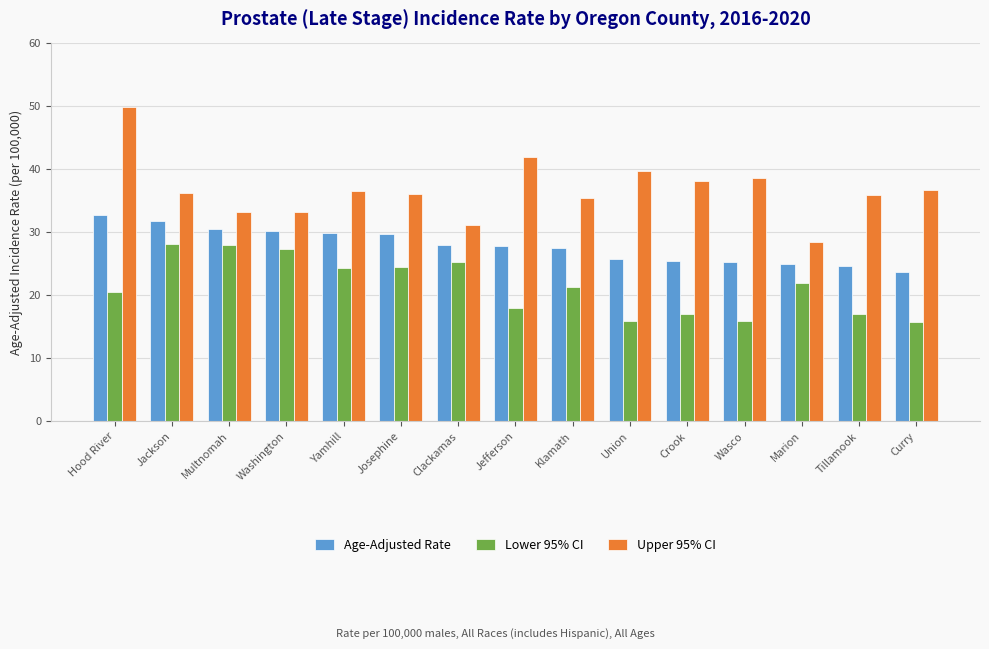

List the series in order of their overall mean, lowest first.

Lower 95% CI, Age-Adjusted Rate, Upper 95% CI